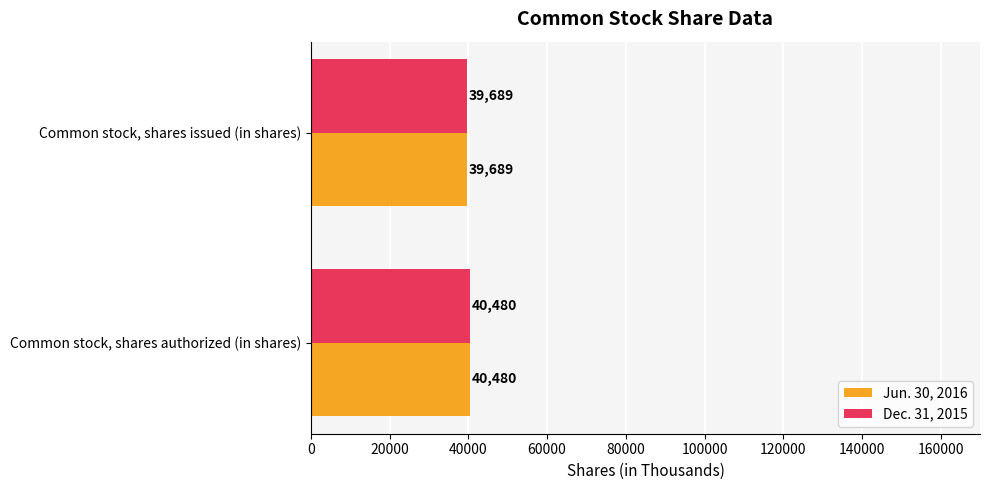

How many data points in Jun. 30, 2016 are less than 40480?

1